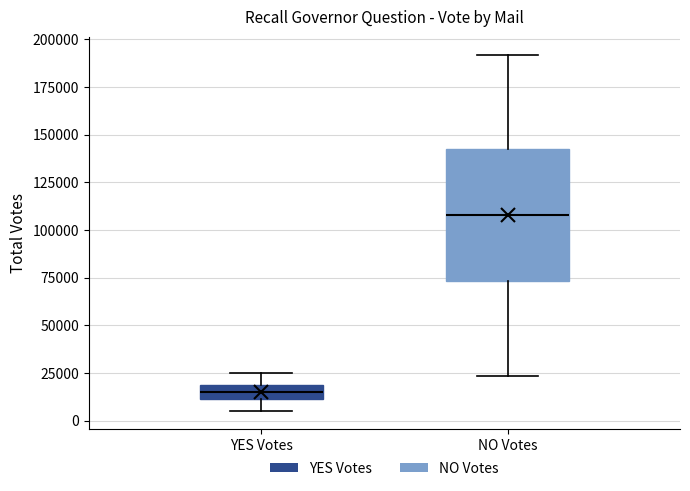

Where does the upper whisker of the box for YES Votes end on the y-axis? The values are not printed on the chart, so give them approximately, as read against the axis.

25000